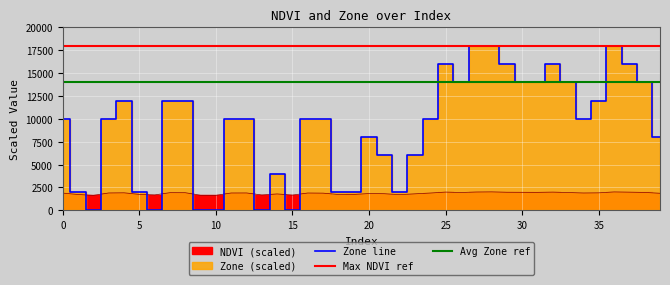

Rank the series by their average value, from lowest to highest.

NDVI, Zone